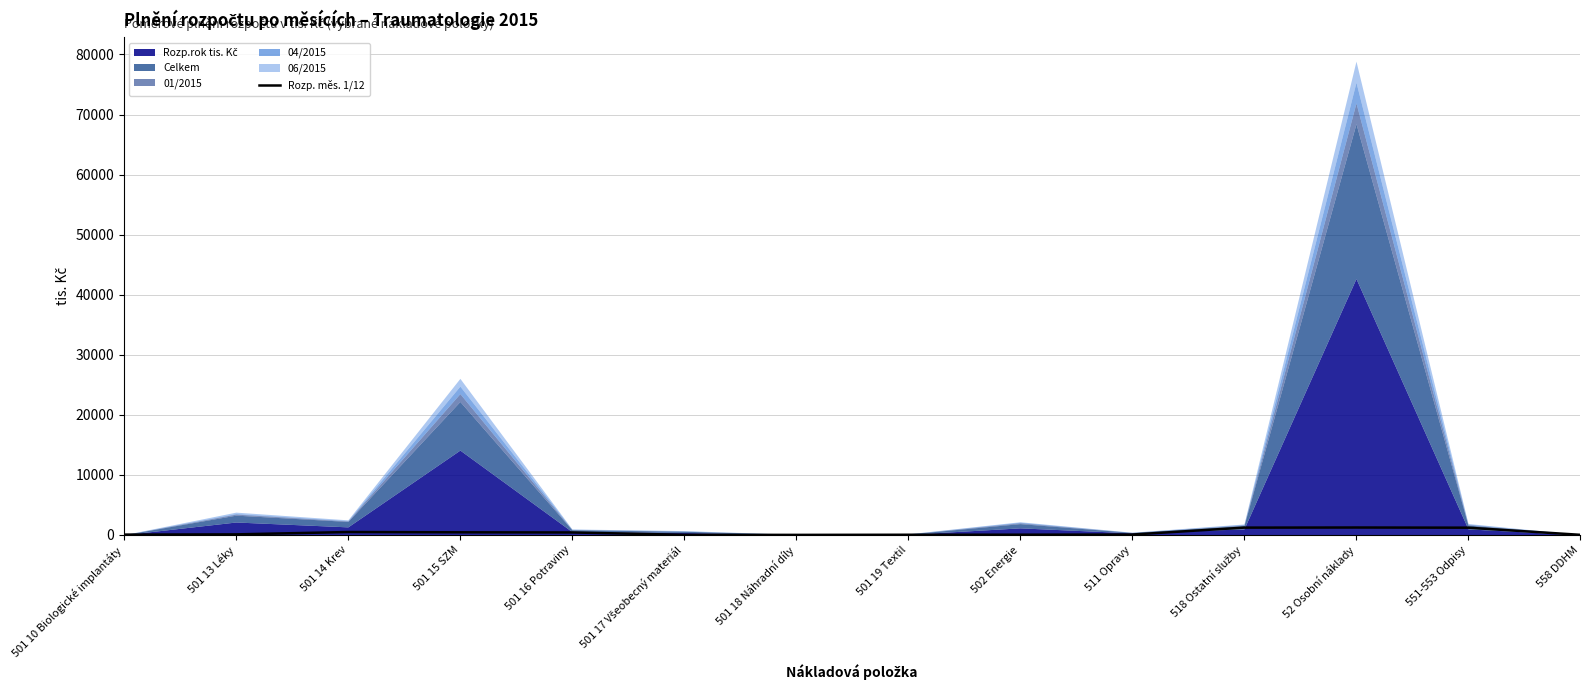

Reading right to left, extract all data points from this chart.

558 DDHM=28.9	551-553 Odpisy=1215.2	52 Osobní náklady=1242.8	518 Ostatní služby=1224.3	511 Opravy=71.0	502 Energie=45.8	501 19 Textil=37.5	501 18 Náhradní díly=16.2	501 17 Všeobecný materiál=28.6	501 16 Potraviny=419.8	501 15 SZM=445.7	501 14 Krev=490.2	501 13 Léky=98.9	501 10 Biologické implantáty=61.4